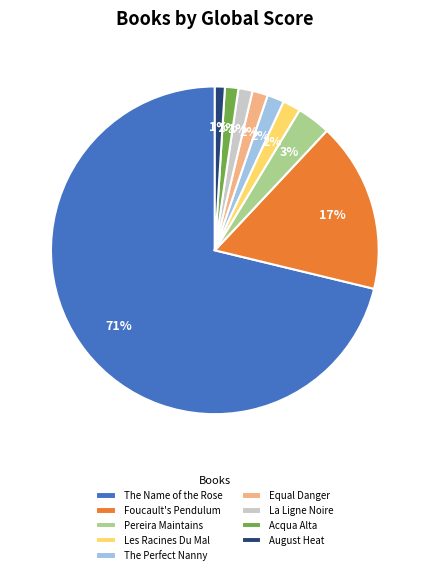

Is the sum of The Perfect Nanny and Acqua Alta greater than half?

No